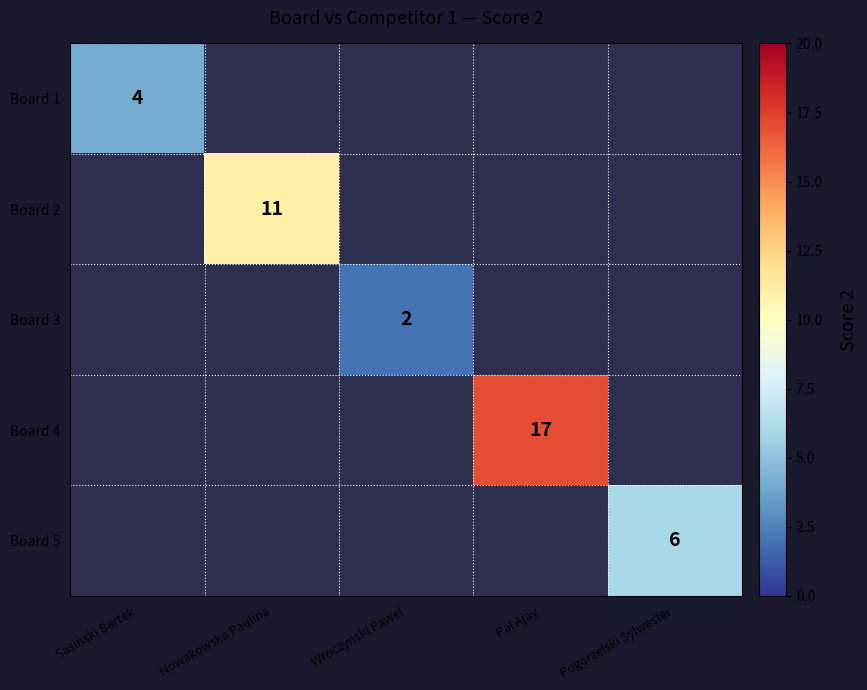

Which category has the highest value in the Board 2 series?

Sasinski Bartek